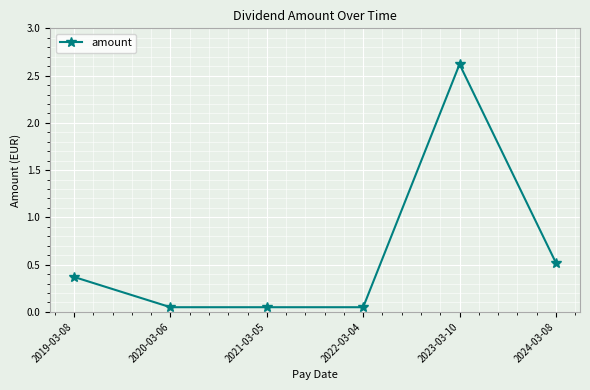

What is the label of the 3rd point from the right?

2022-03-04